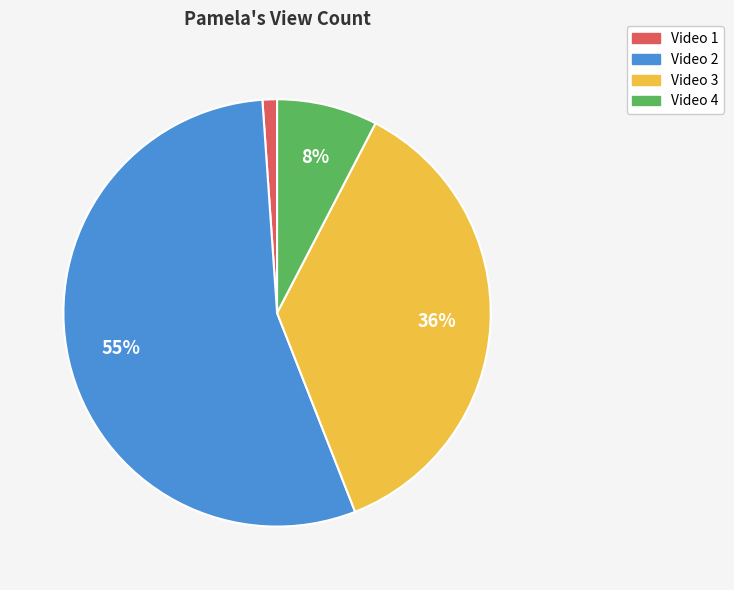

To the nearest percent, what percentage of the pie is Video 1?

1%